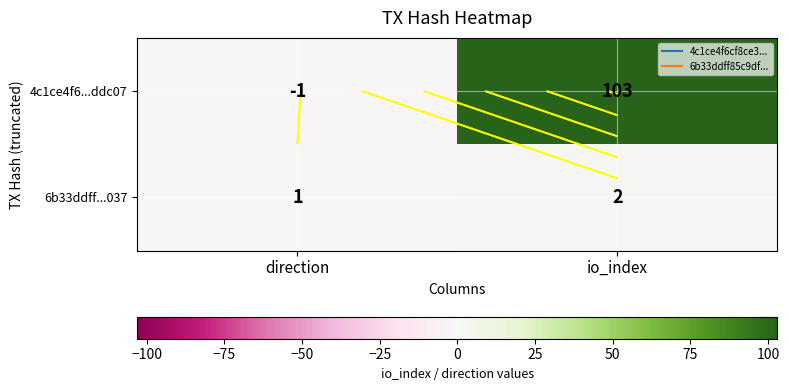

Which has a higher value, io_index or direction?

io_index